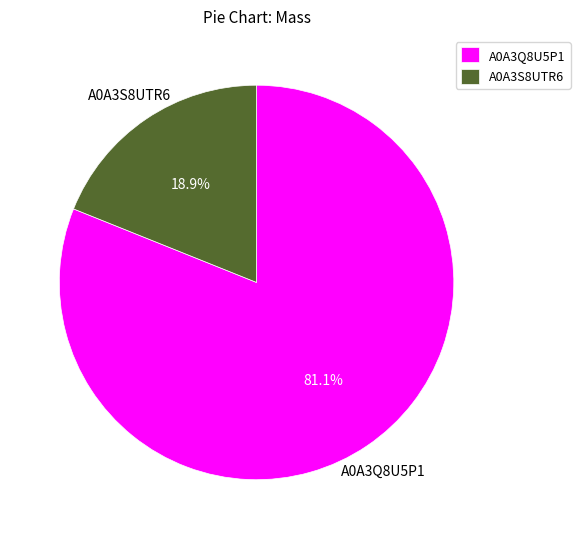

To the nearest percent, what is the difference between the largest and smallest slice percentages?

62%